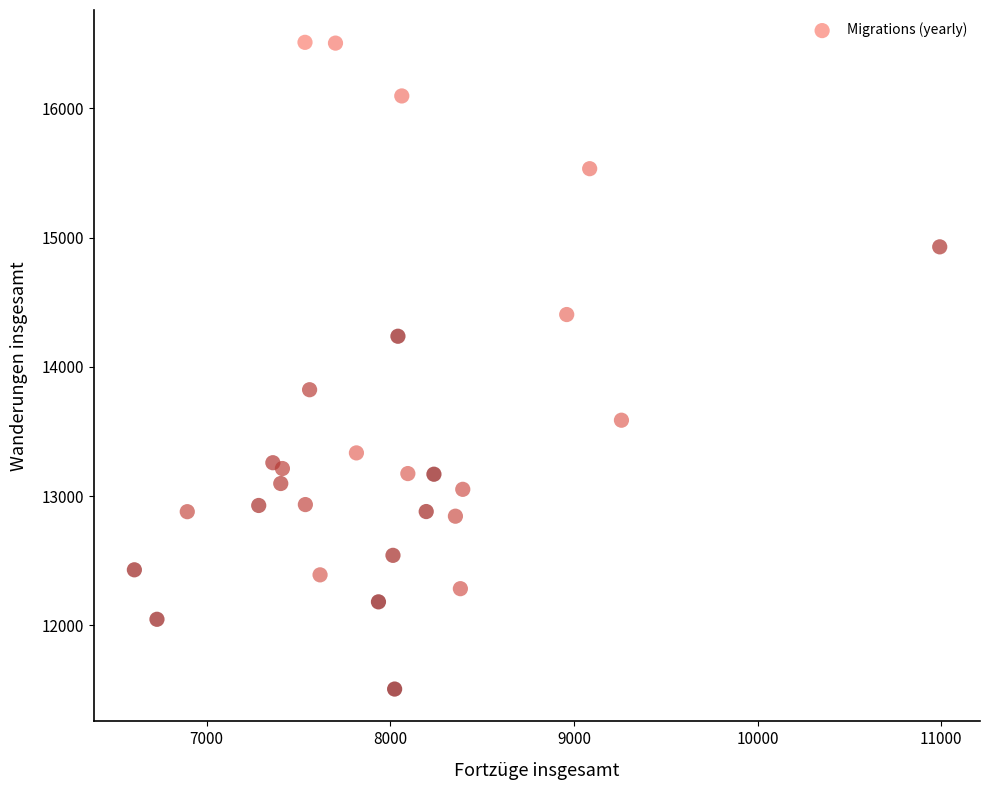

What is the range of Y values (max minus min)?

5006